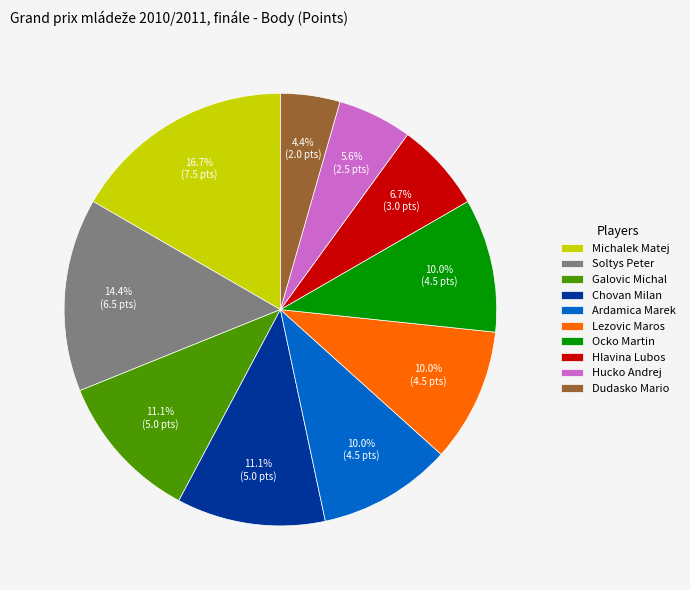

To the nearest percent, what is the difference between the Chovan Milan and Michalek Matej slice percentages?

6%